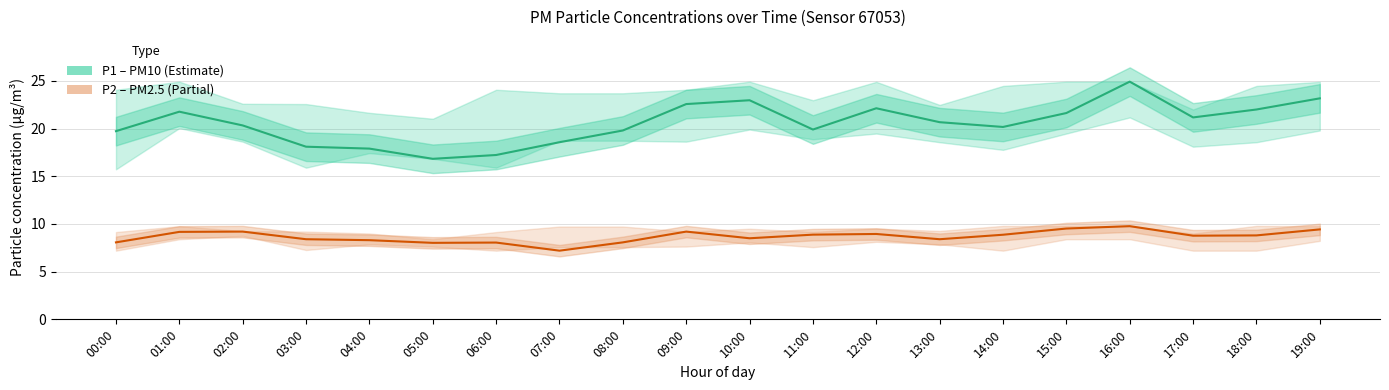

What is the label of the 7th point from the right?

13:00